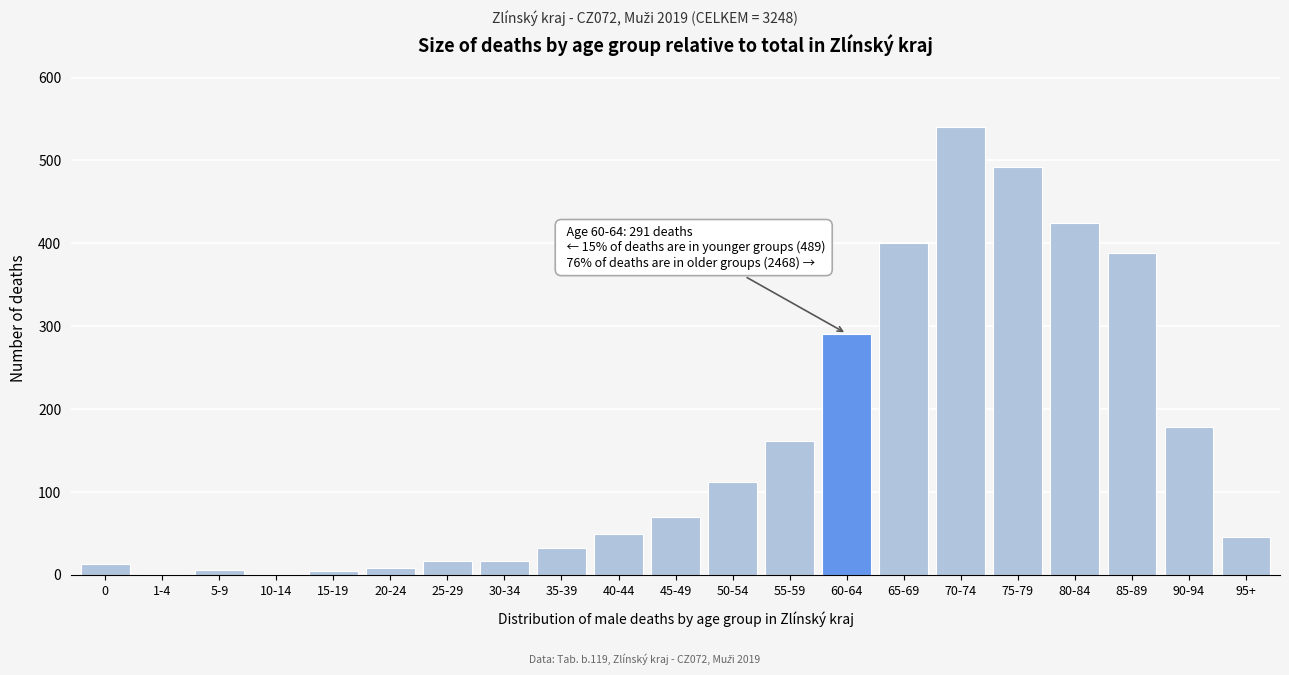

The value at 85-89 is 388. True or false?

True